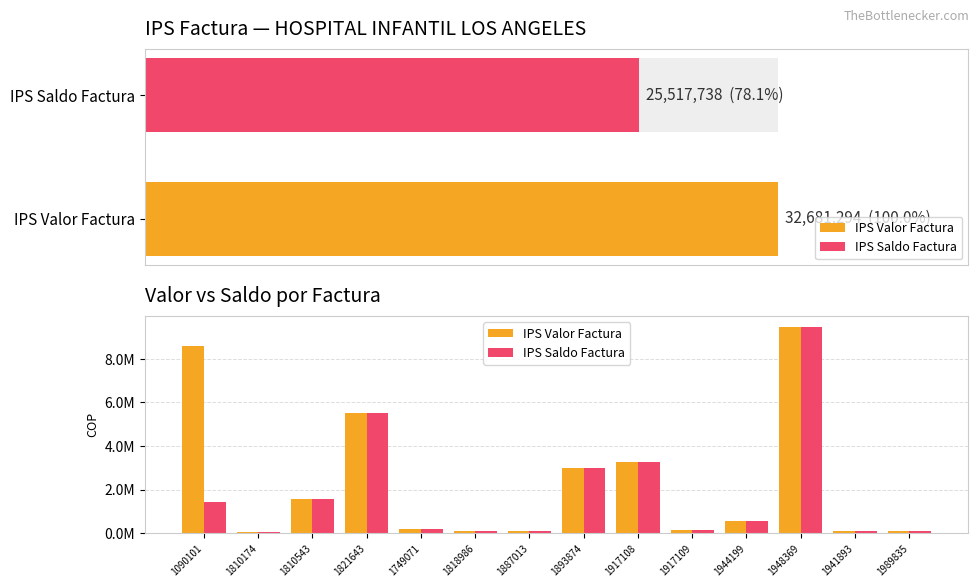

Rank the series by their maximum value, from highest to lowest.

IPS Valor Factura, IPS Saldo Factura